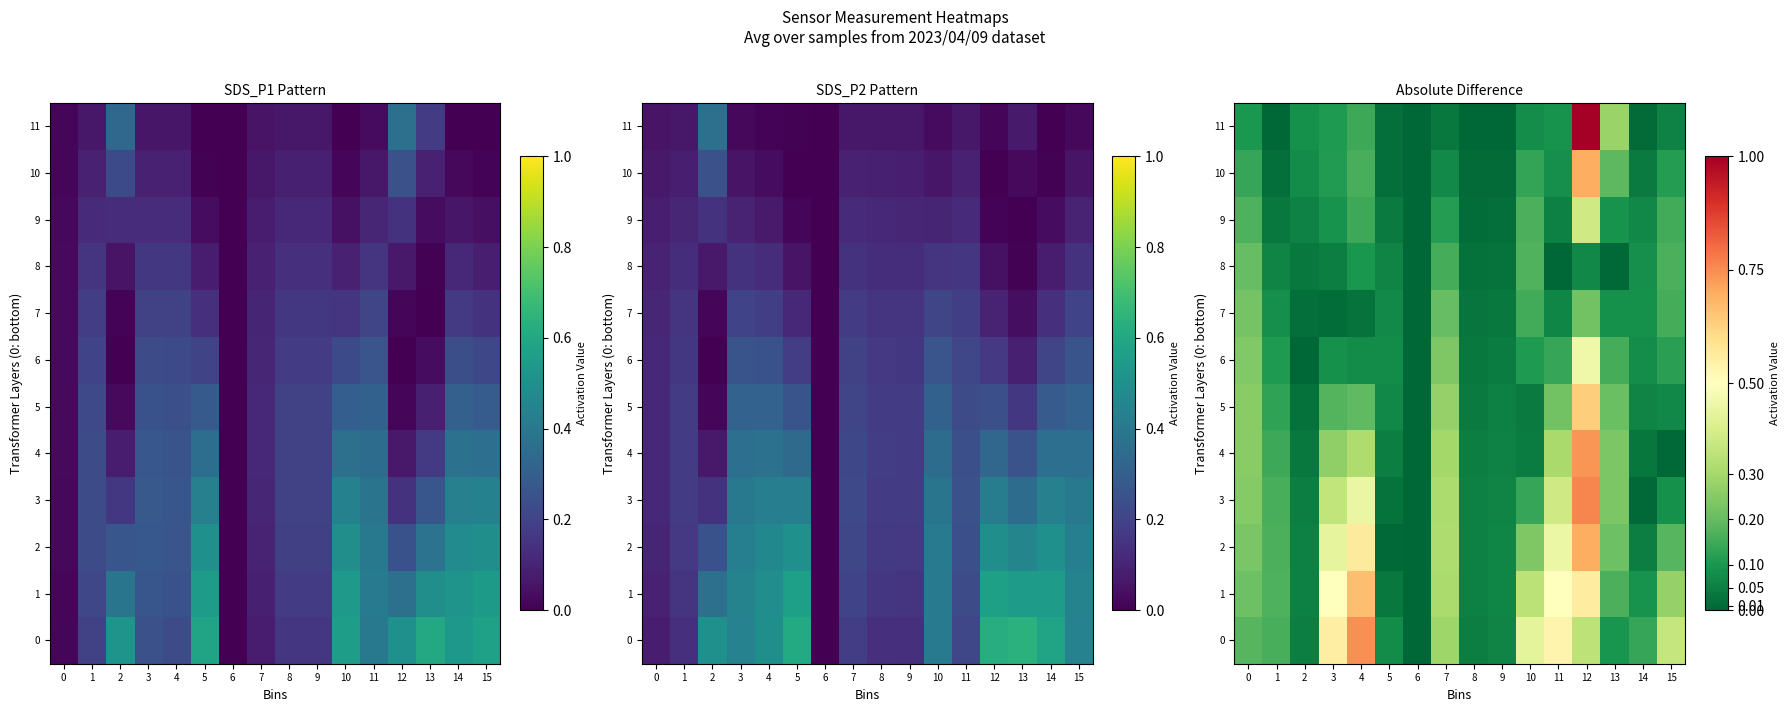

Which label corresponds to the largest value in the chart?

12